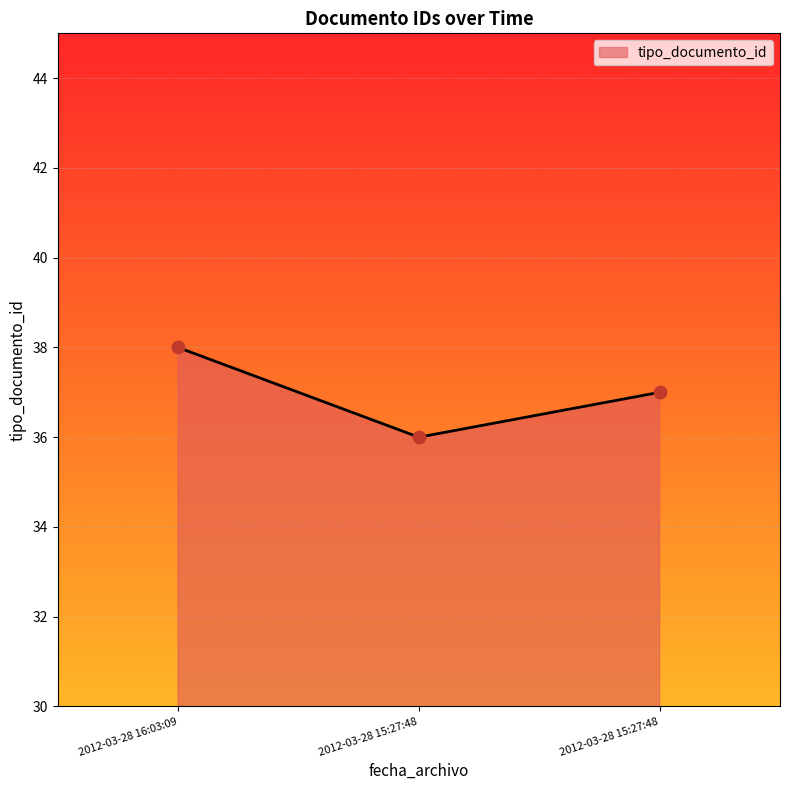

Approximately how many times larger is the value at 2012-03-28 15:27:48 compared to 2012-03-28 15:27:48?

1.0